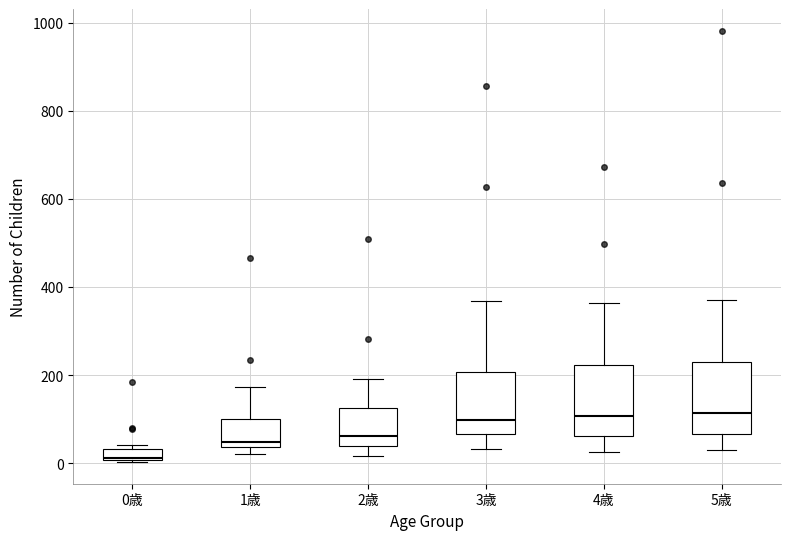

Where is the lower edge of the box for 0歳 on the y-axis? The values are not printed on the chart, so give them approximately, as read against the axis.

0